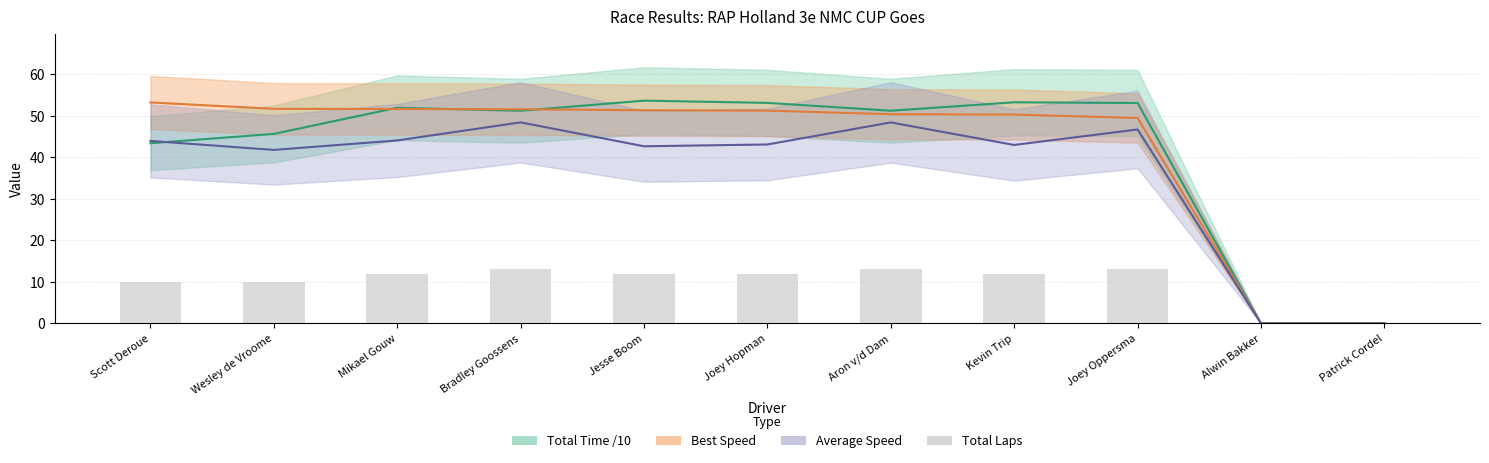

Which label corresponds to the smallest value in the chart?

Alwin Bakker